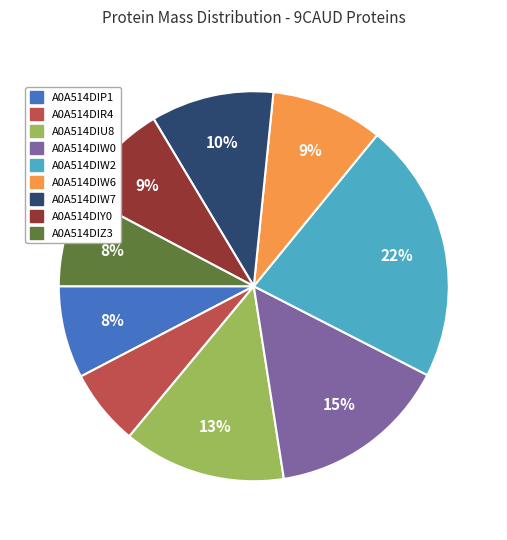

To the nearest percent, what percentage of the pie is A0A514DIW7?

10%